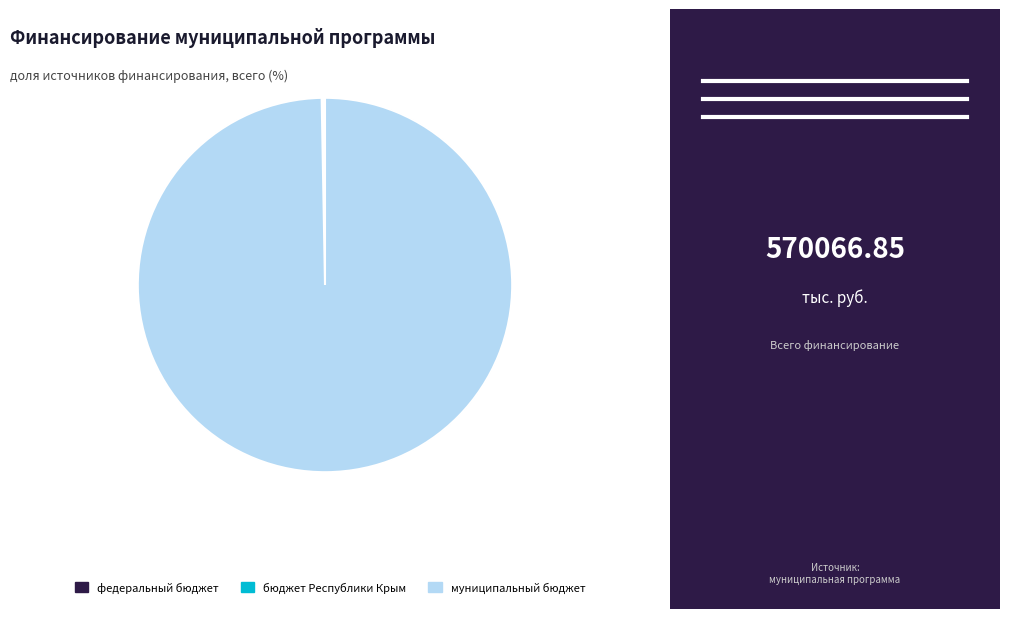

What is the largest slice in the pie chart?

муниципальный бюджет